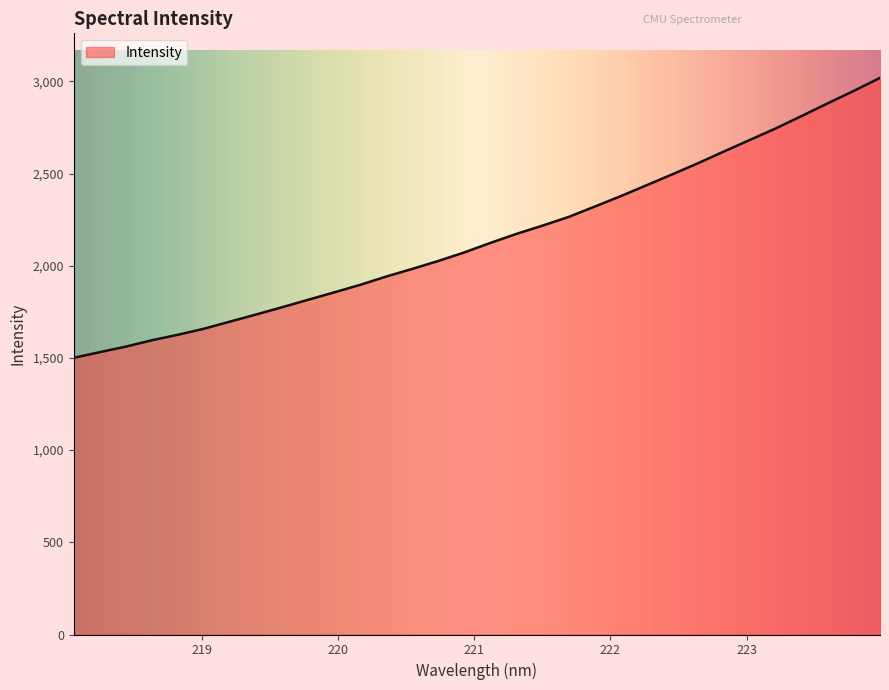

Reading right to left, transcribe all the data shown in this chart.

3019.2	2949.1	2882.2	2813.4	2746.0	2683.2	2620.3	2556.6	2495.6	2435.8	2376.4	2319.9	2263.9	2217.2	2172.3	2123.5	2072.1	2025.8	1982.8	1941.5	1896.4	1855.6	1815.4	1775.0	1735.6	1697.1	1658.6	1625.9	1596.0	1561.5	1531.5	1500.7